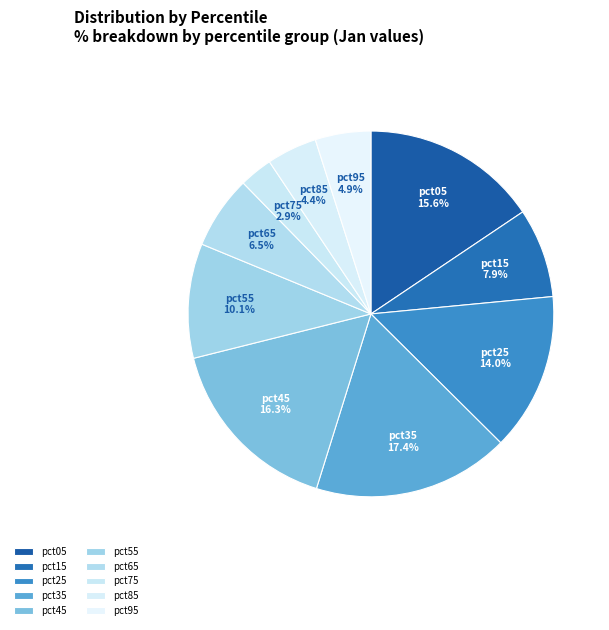

How many segments does this pie chart have?

10